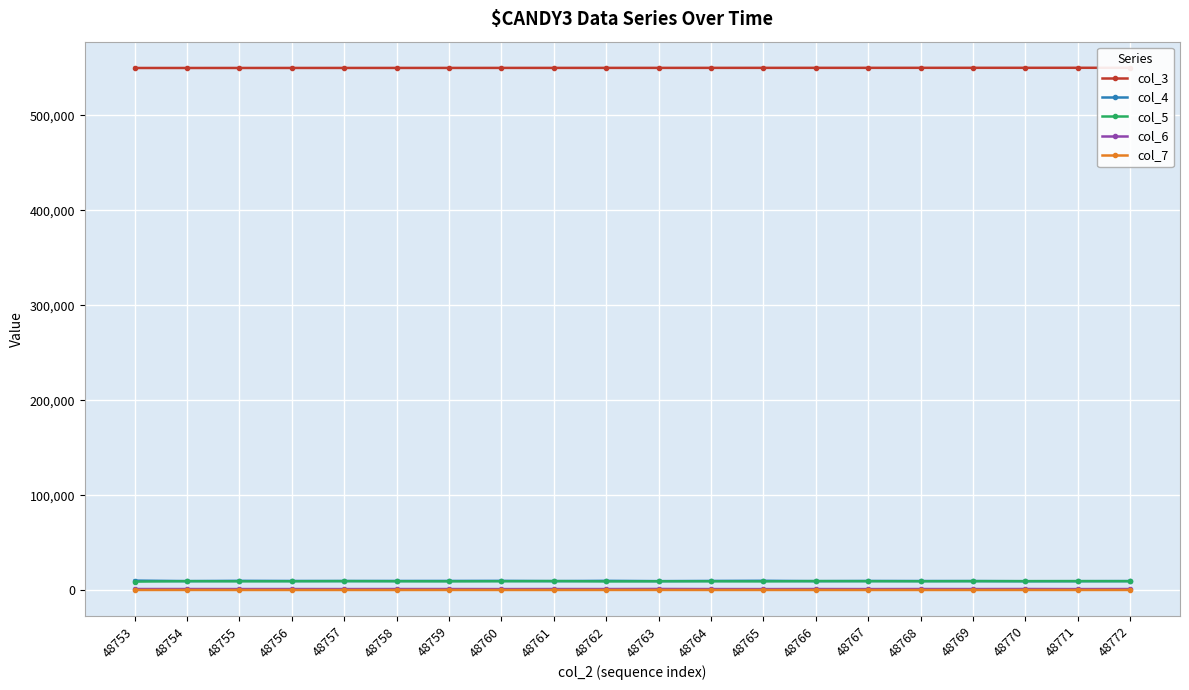

How many lines are shown in the chart?

5